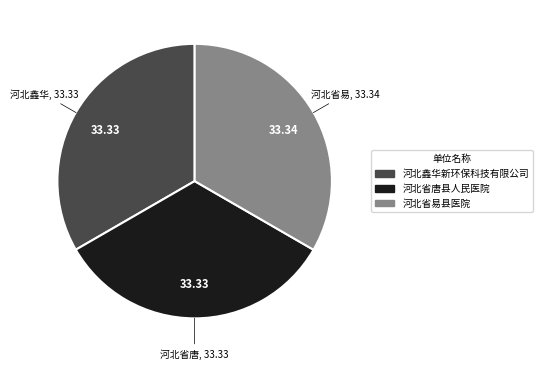

The 河北省唐县人民医院 slice represents 33% of the pie. True or false?

True